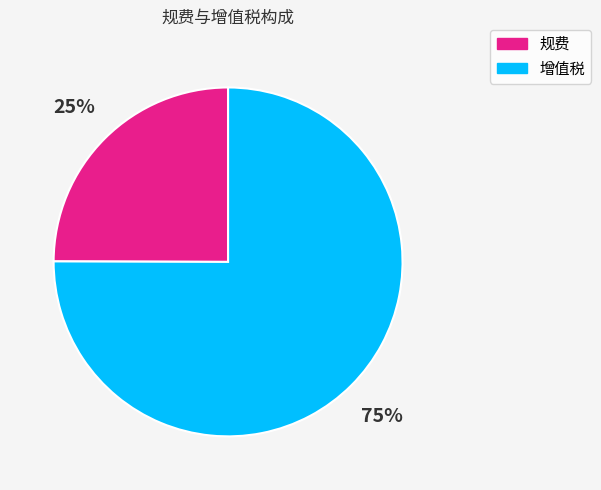

Which category accounts for the majority?

增值税